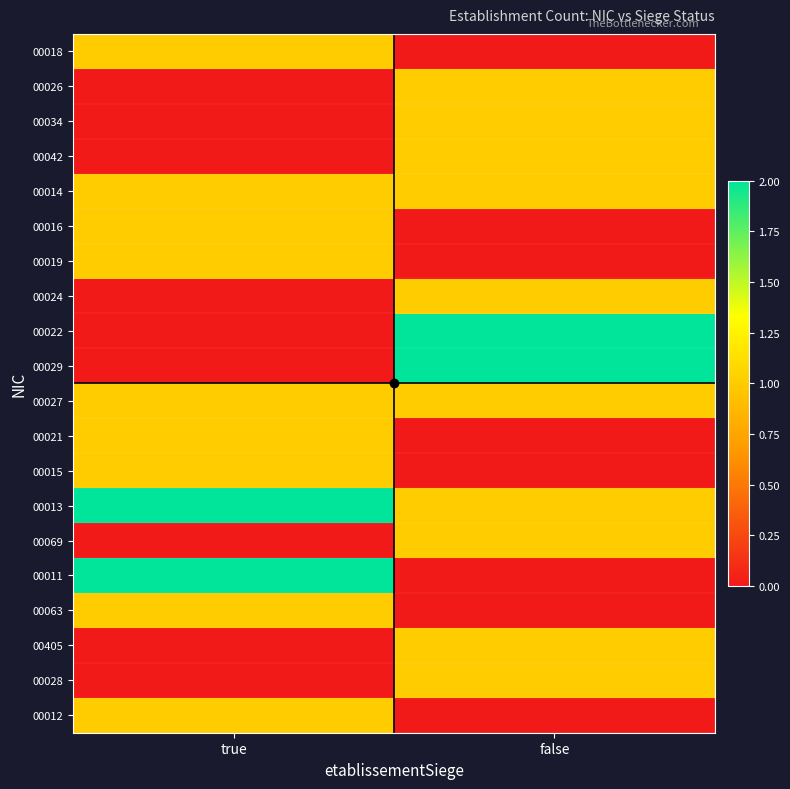

Reading right to left, list all the values displayed in this chart.

00018: false=0	true=1
00026: false=1	true=0
00034: false=1	true=0
00042: false=1	true=0
00014: false=1	true=1
00016: false=0	true=1
00019: false=0	true=1
00024: false=1	true=0
00022: false=2	true=0
00029: false=2	true=0
00027: false=1	true=1
00021: false=0	true=1
00015: false=0	true=1
00013: false=1	true=2
00069: false=1	true=0
00011: false=0	true=2
00063: false=0	true=1
00405: false=1	true=0
00028: false=1	true=0
00012: false=0	true=1